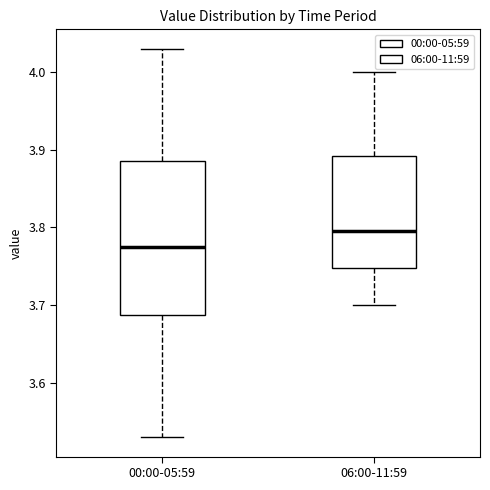

Where does the median line of the box for 06:00-11:59 sit on the y-axis? The values are not printed on the chart, so give them approximately, as read against the axis.

3.80